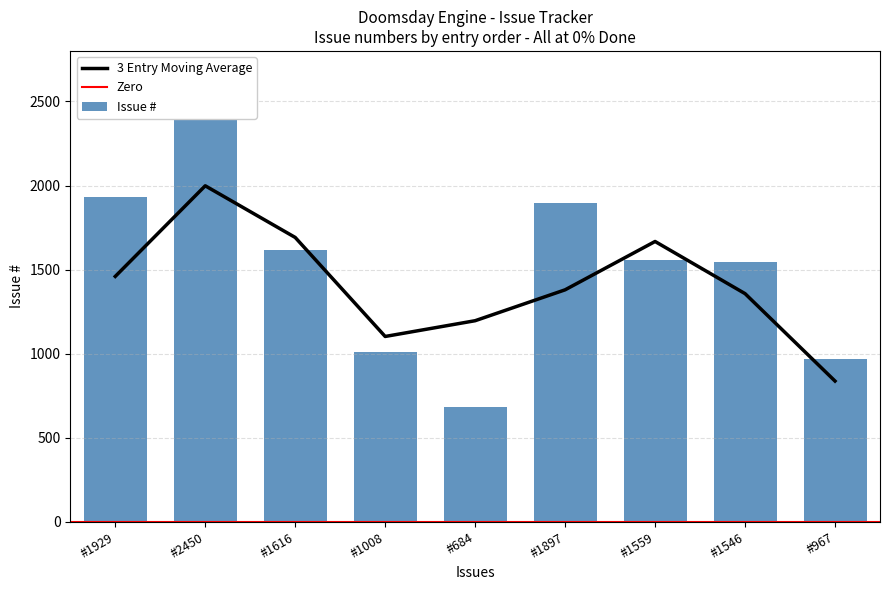

Does the chart contain stacked bars?

No